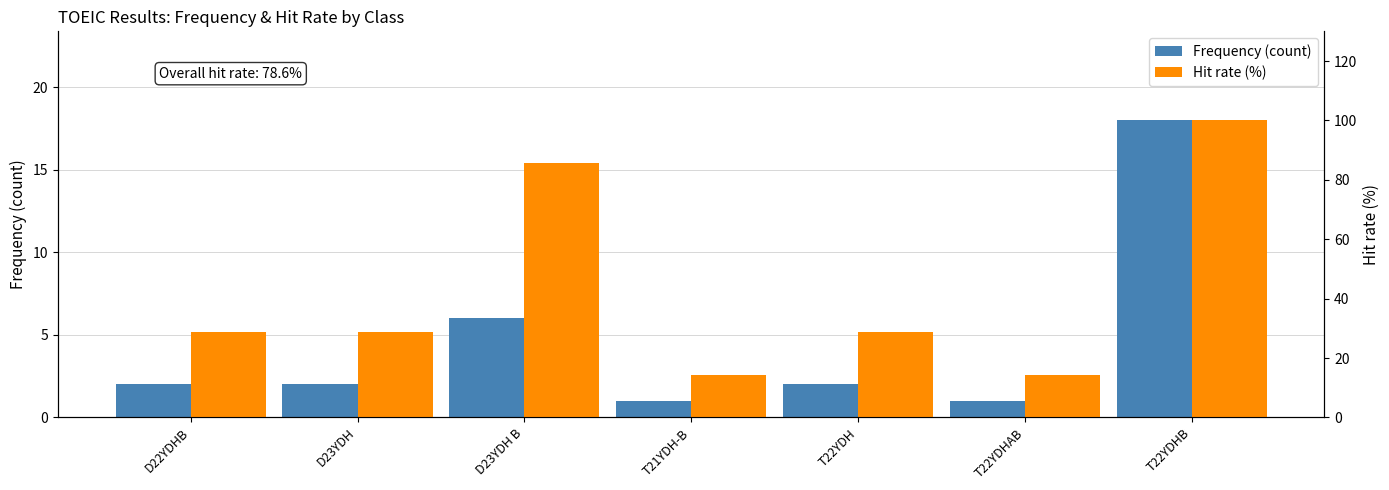

What is the lowest value of the Hit rate (%) series?

14.3